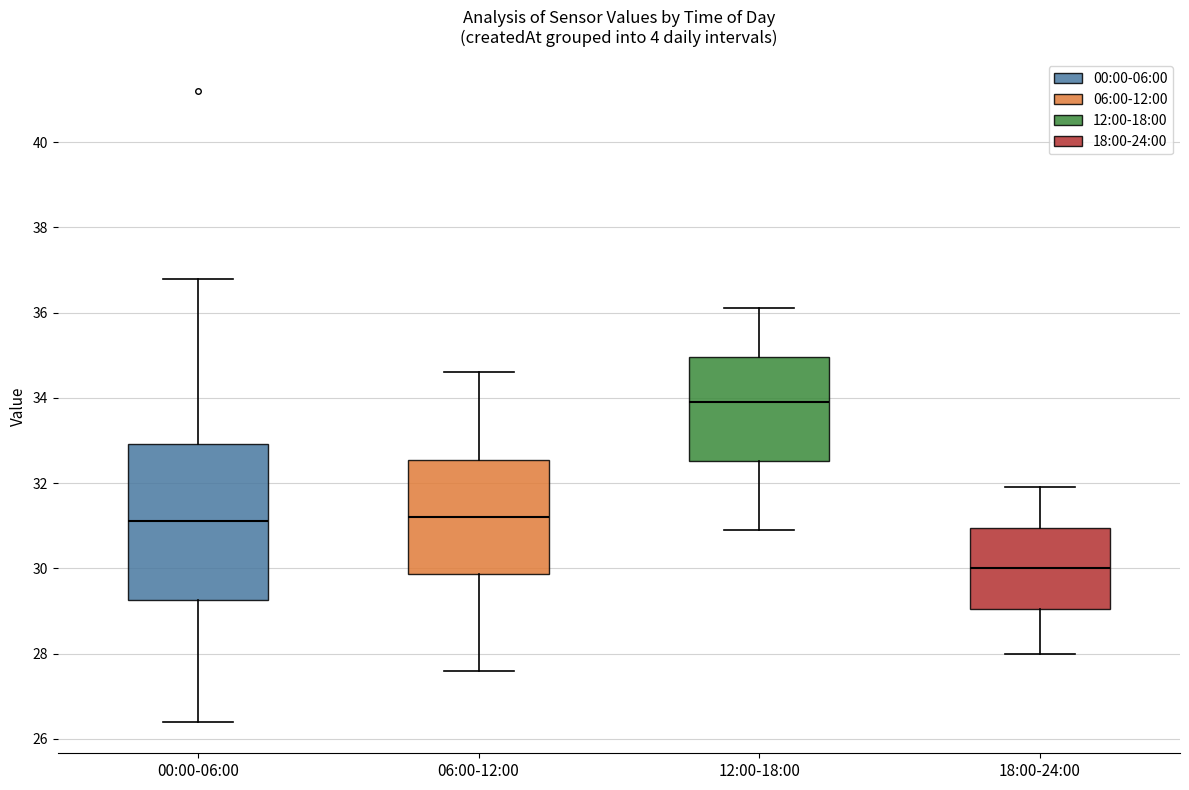

Reading left to right, transcribe this box plot: for each box, give where its median line is, the range the box spans, and where its two whiskers end, as read against the y-axis. The values are not printed on the chart, so give them approximately, as read against the axis.

00:00-06:00: median 31.2, box 29.2 to 33.0, whiskers 26.4 to 36.8
06:00-12:00: median 31.2, box 29.8 to 32.6, whiskers 27.6 to 34.6
12:00-18:00: median 34.0, box 32.6 to 35.0, whiskers 31.0 to 36.2
18:00-24:00: median 30.0, box 29.0 to 31.0, whiskers 28.0 to 32.0